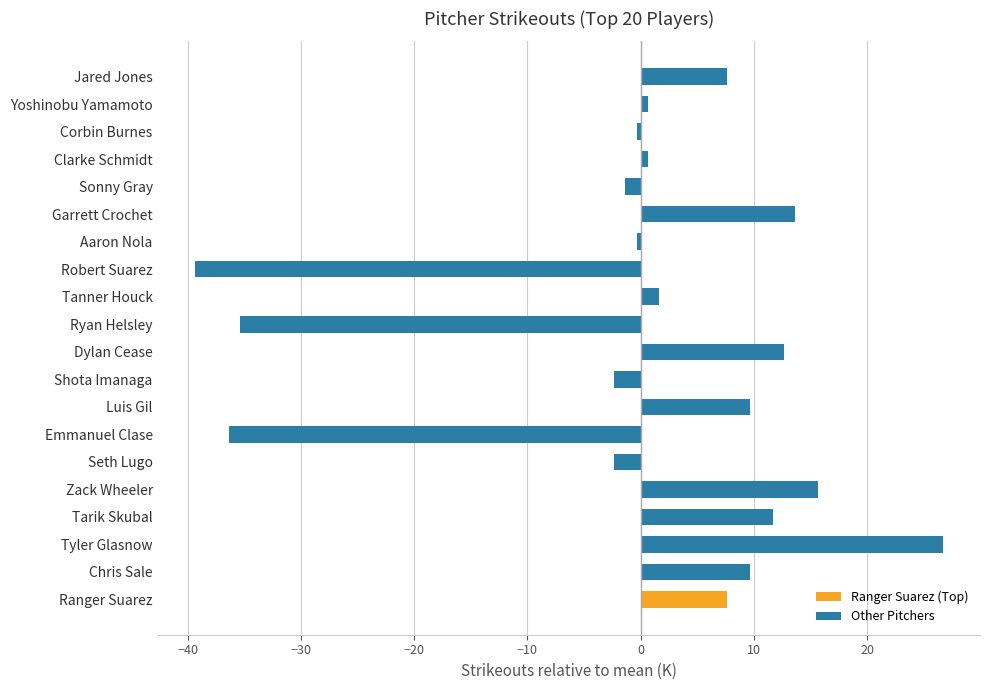

What is the difference between the maximum and minimum values?

66.0